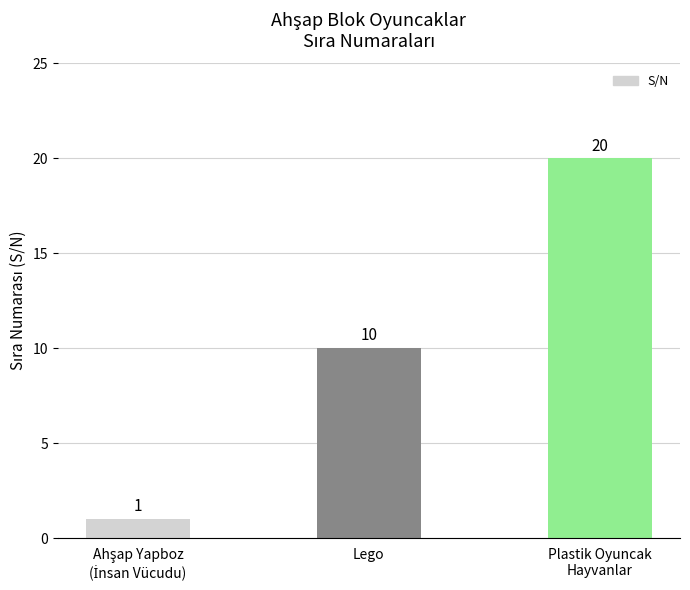

Which has a higher value, Plastik Oyuncak
Hayvanlar or Lego?

Plastik Oyuncak
Hayvanlar